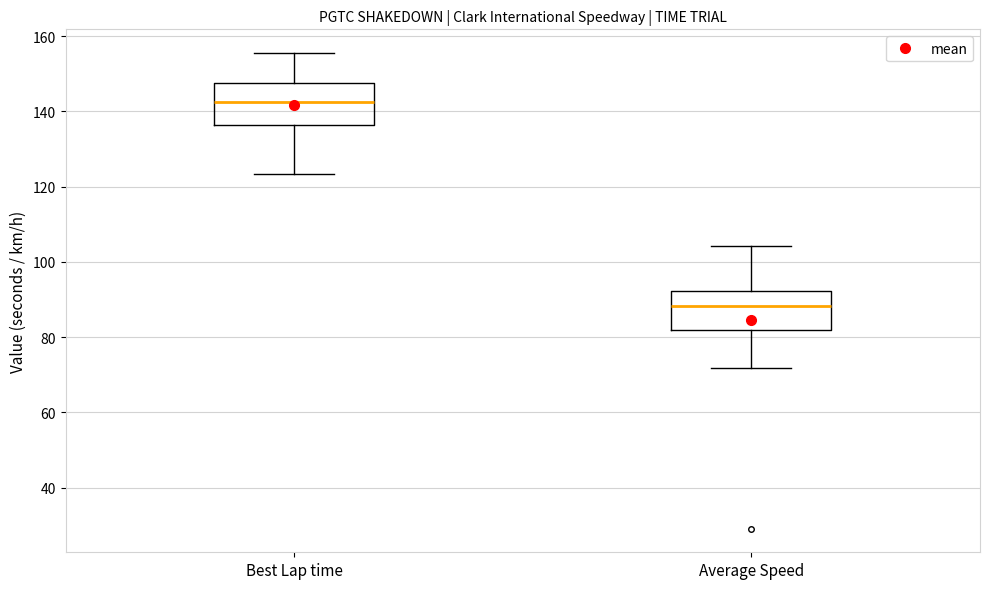

Reading left to right, read every box against the y-axis: the position of its median line, the range the box covers, and the ends of its whiskers. The values are not printed on the chart, so give them approximately, as read against the axis.

Best Lap time: median 142, box 136 to 148, whiskers 124 to 156
Average Speed: median 88, box 82 to 92, whiskers 72 to 104